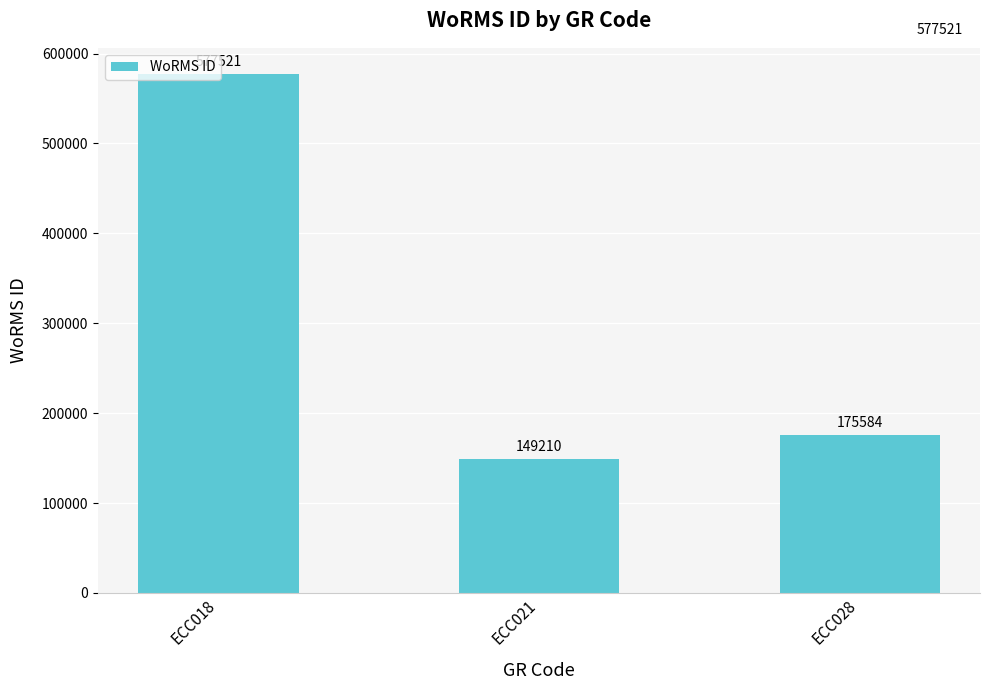

List the labels in order of value, largest first.

ECC018, ECC028, ECC021